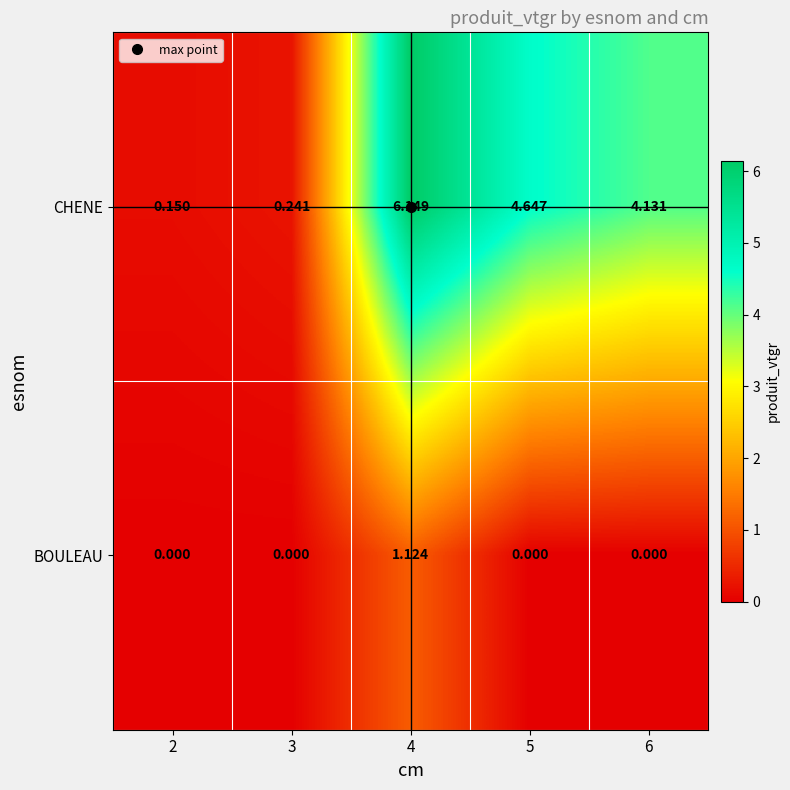

Which series has the widest spread of values?

CHENE